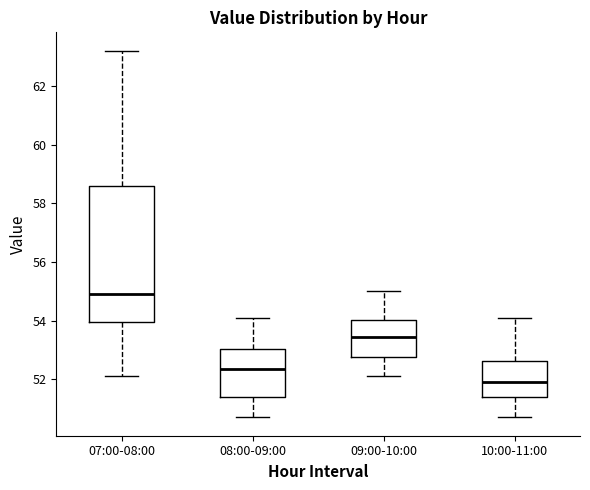

Reading left to right, read every box against the y-axis: the position of its median line, the range the box covers, and the ends of its whiskers. The values are not printed on the chart, so give them approximately, as read against the axis.

07:00-08:00: median 55.0, box 54.0 to 58.6, whiskers 52.2 to 63.2
08:00-09:00: median 52.4, box 51.4 to 53.0, whiskers 50.8 to 54.2
09:00-10:00: median 53.4, box 52.8 to 54.0, whiskers 52.2 to 55.0
10:00-11:00: median 52.0, box 51.4 to 52.6, whiskers 50.8 to 54.2